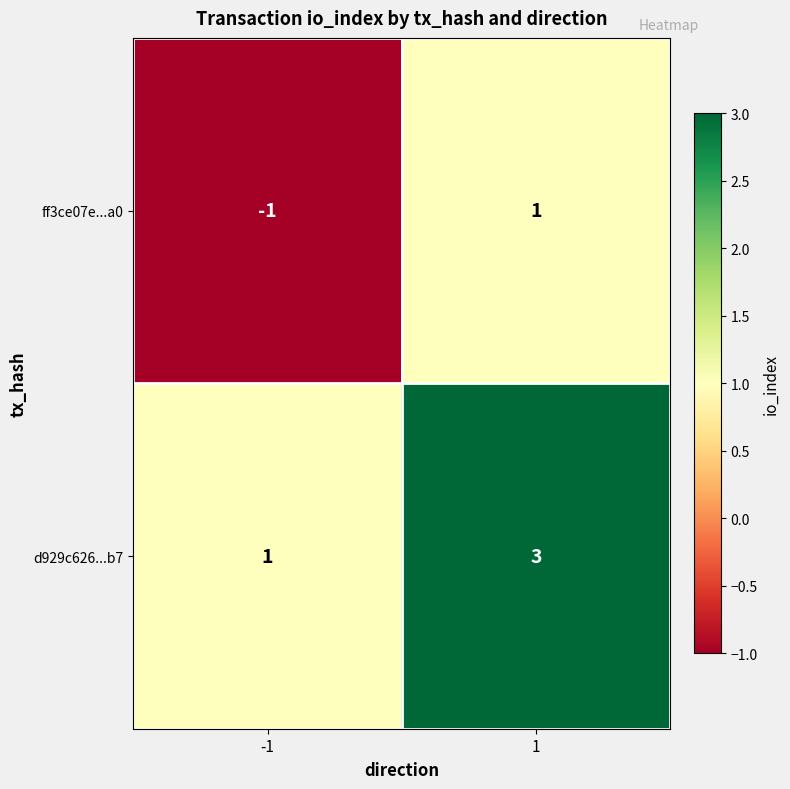

True or false: d929c626...b7 has a value of 1 at -1.

True